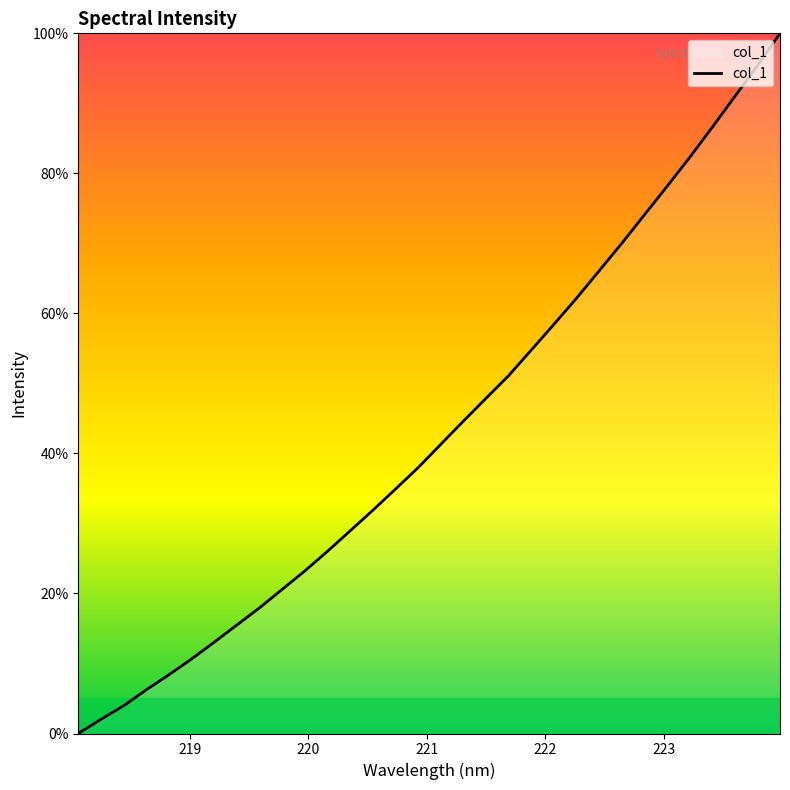

What is the greatest value displayed?

100.0